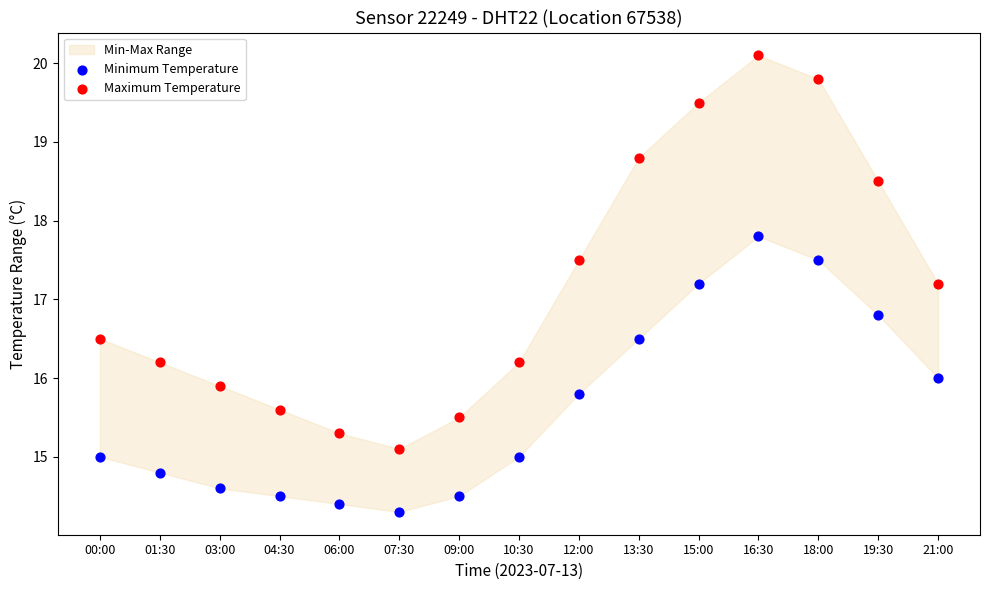

Which series reaches the maximum Y coordinate?

Maximum Temperature